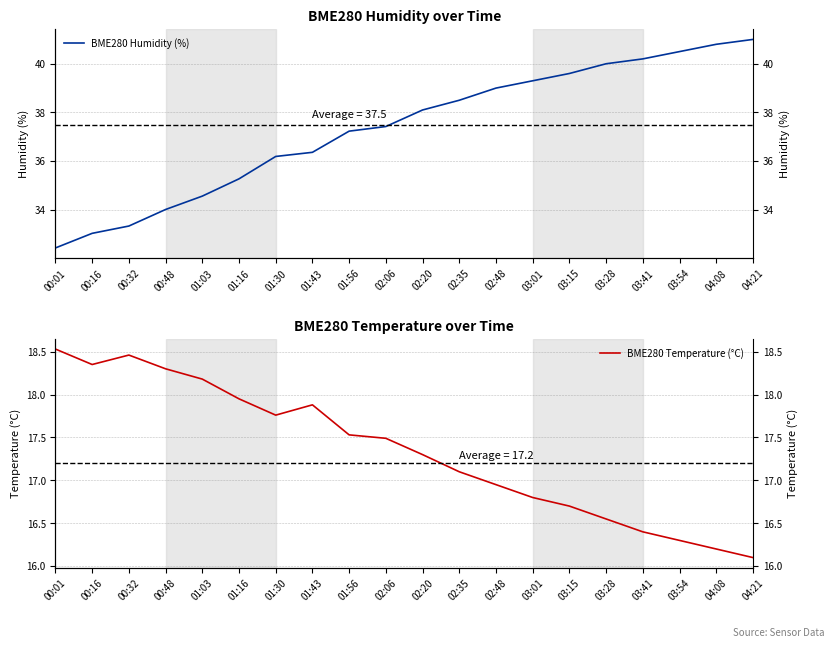

Between 01:16 and 02:20, which series saw the biggest shift?

BME280 Humidity (%)